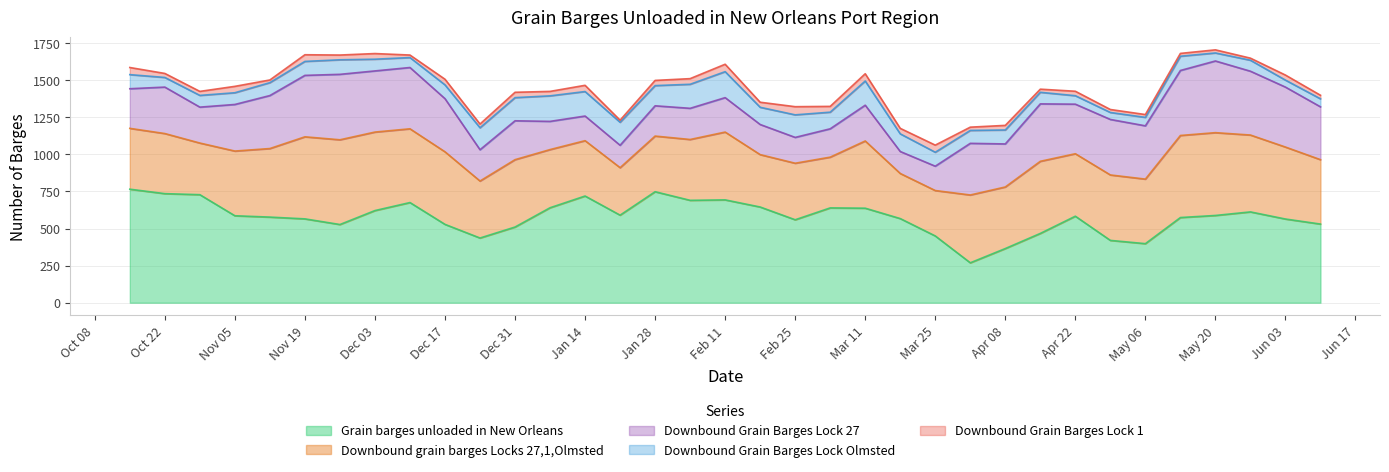

True or false: Downbound grain barges Locks 27,1,Olmsted and Downbound Grain Barges Lock Olmsted intersect in this chart.

False